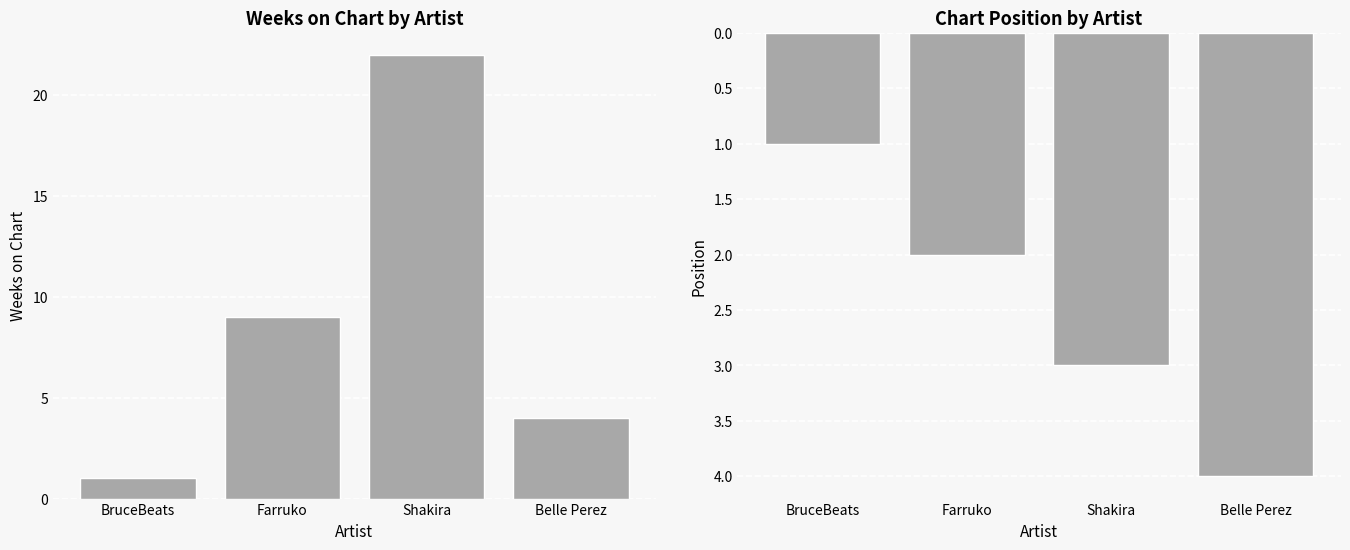

How many bars are there in each group?

2